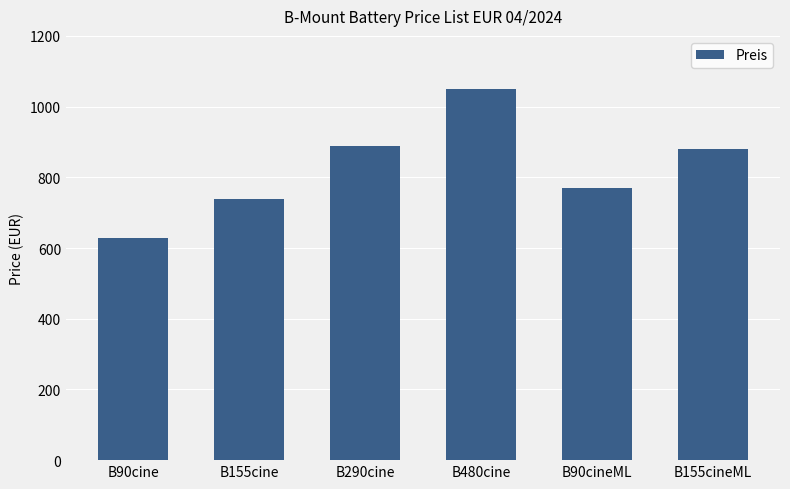

Where is the data nearest to the value 839?

B155cineML